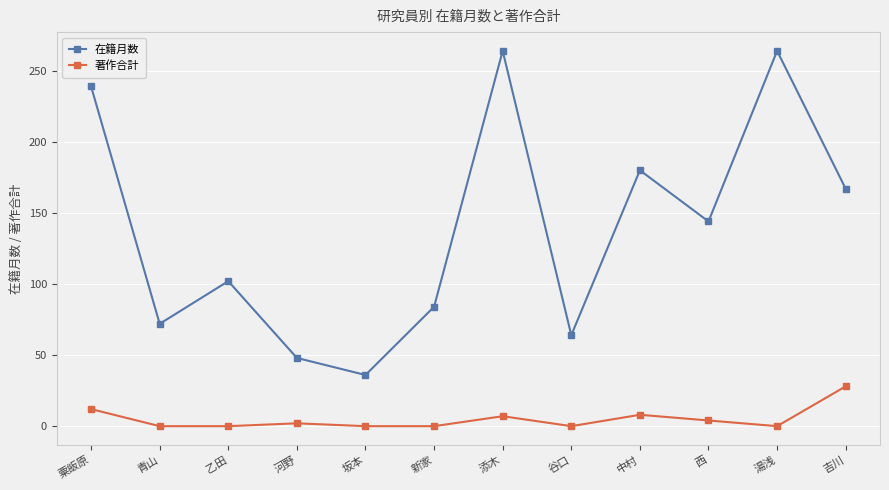

What is the label of the 7th point from the right?

新家